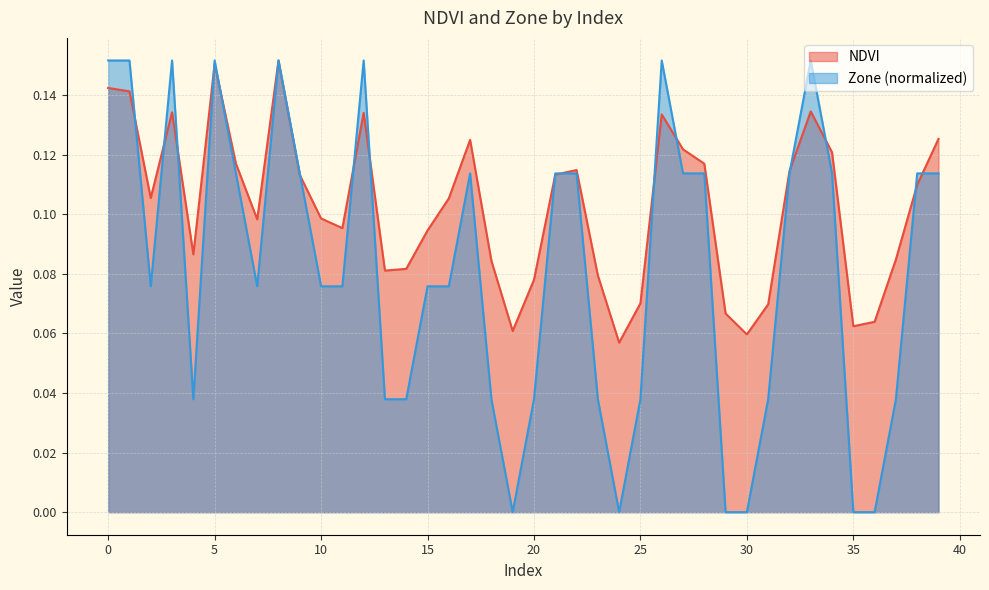

In NDVI, how many points are lower than both neighbors (excluding endpoints)?

9